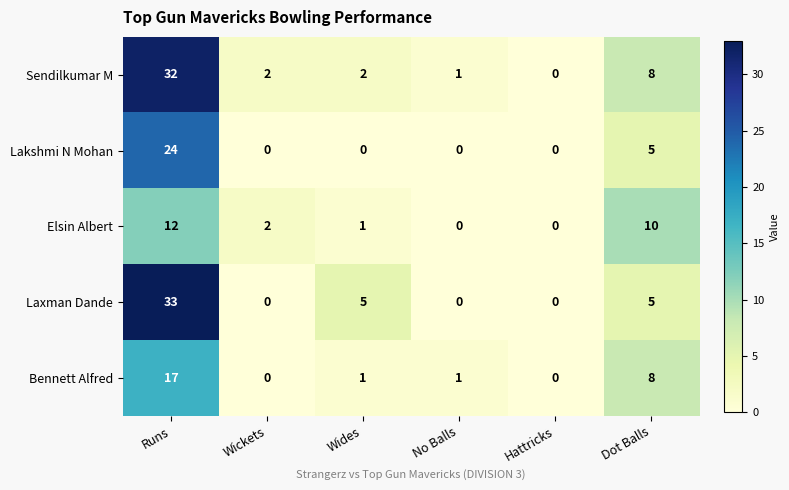

What is the difference between the maximum and minimum values in the Bennett Alfred series?

17